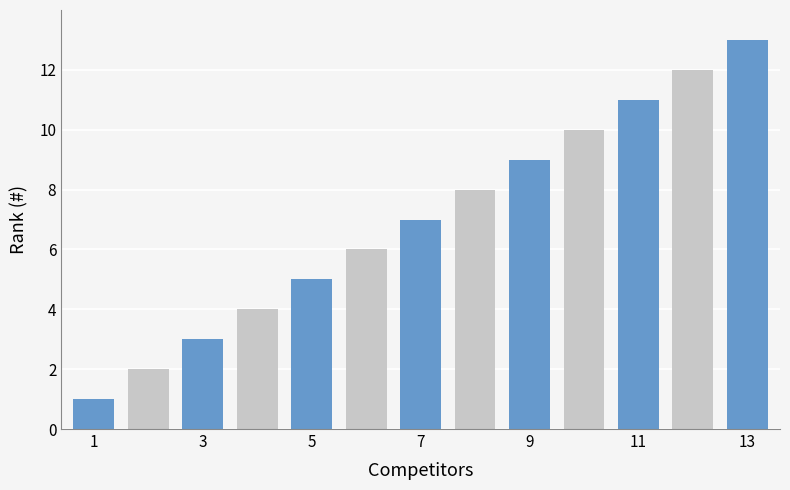

Reading left to right, list all the values displayed in this chart.

1	2	3	4	5	6	7	8	9	10	11	12	13